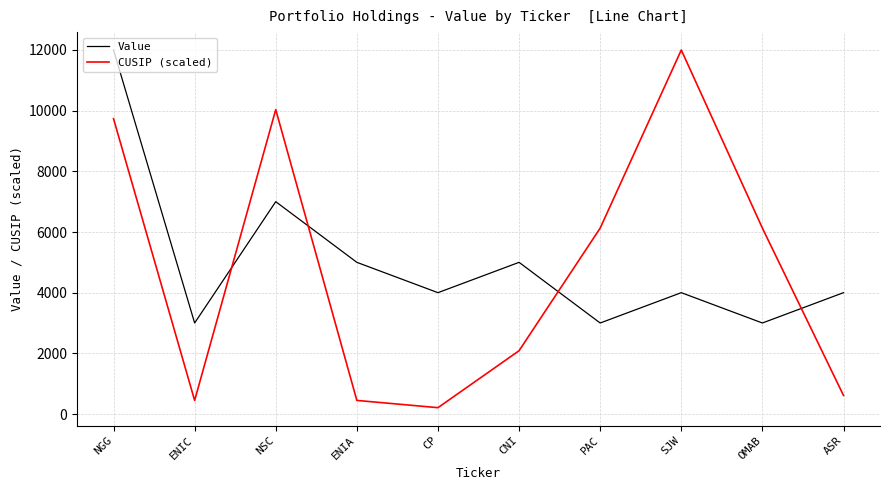

What is the spread (max minus min) of values at NGG?

2264.9